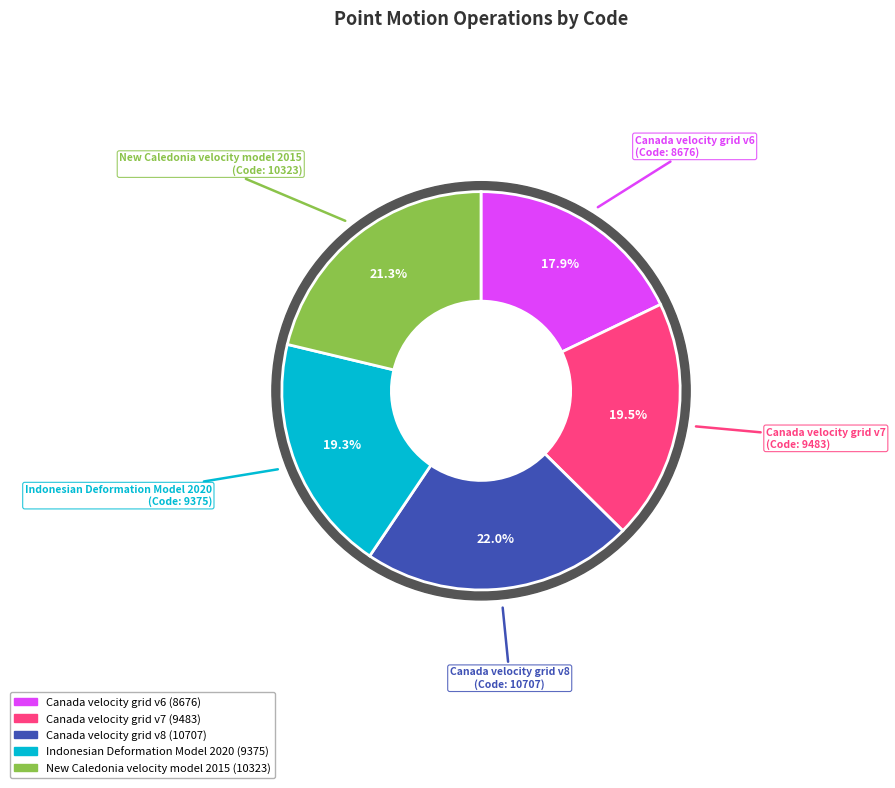

What is the largest slice in the pie chart?

Canada velocity grid v8